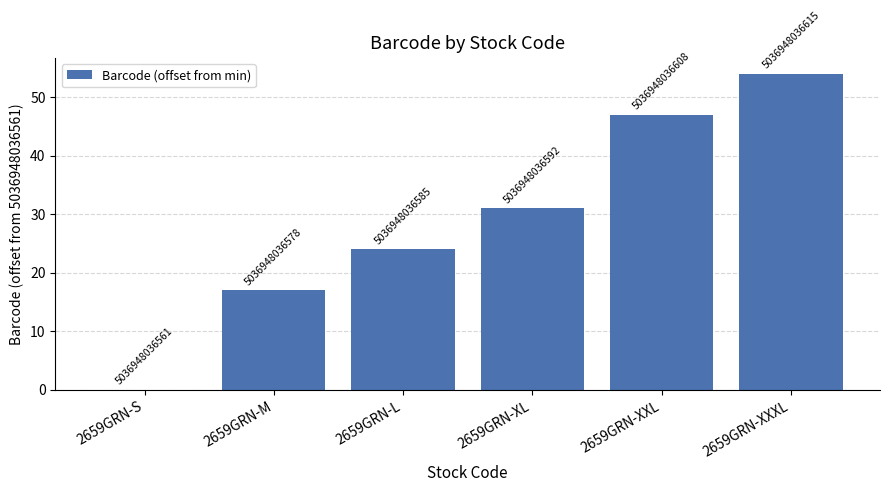

What is the difference between the maximum and minimum values?

54